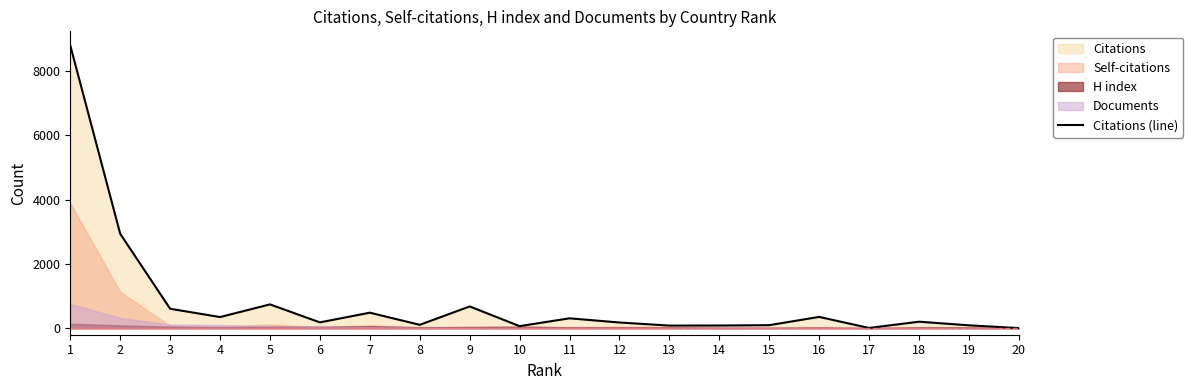

Rank the categories by value from highest to lowest.

1, 2, 5, 9, 3, 7, 16, 4, 11, 18, 6, 12, 8, 15, 19, 14, 13, 10, 17, 20